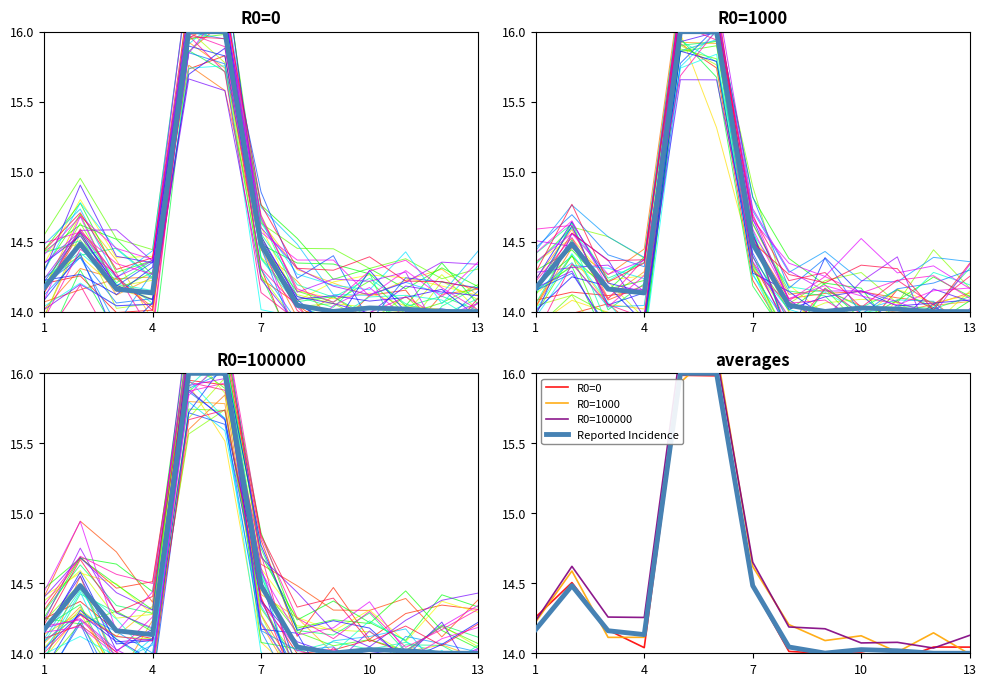

What is the sum of the R0=1000 values at 13 and 1?

28.2